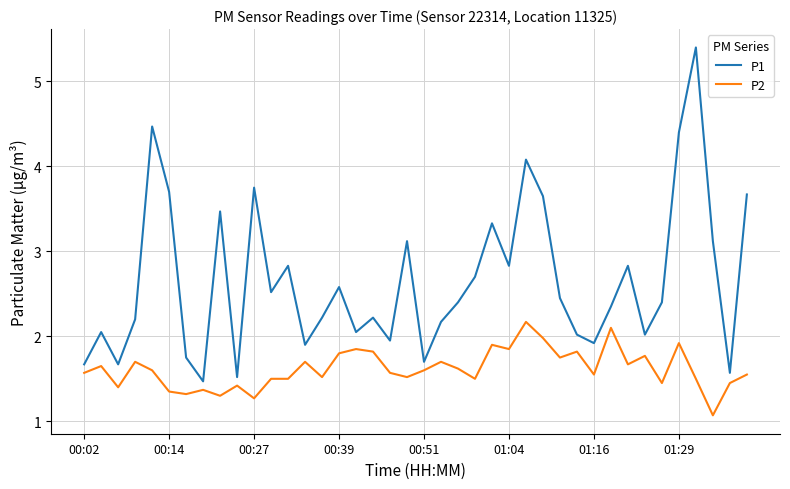

Which series has the largest range (max minus min)?

P1